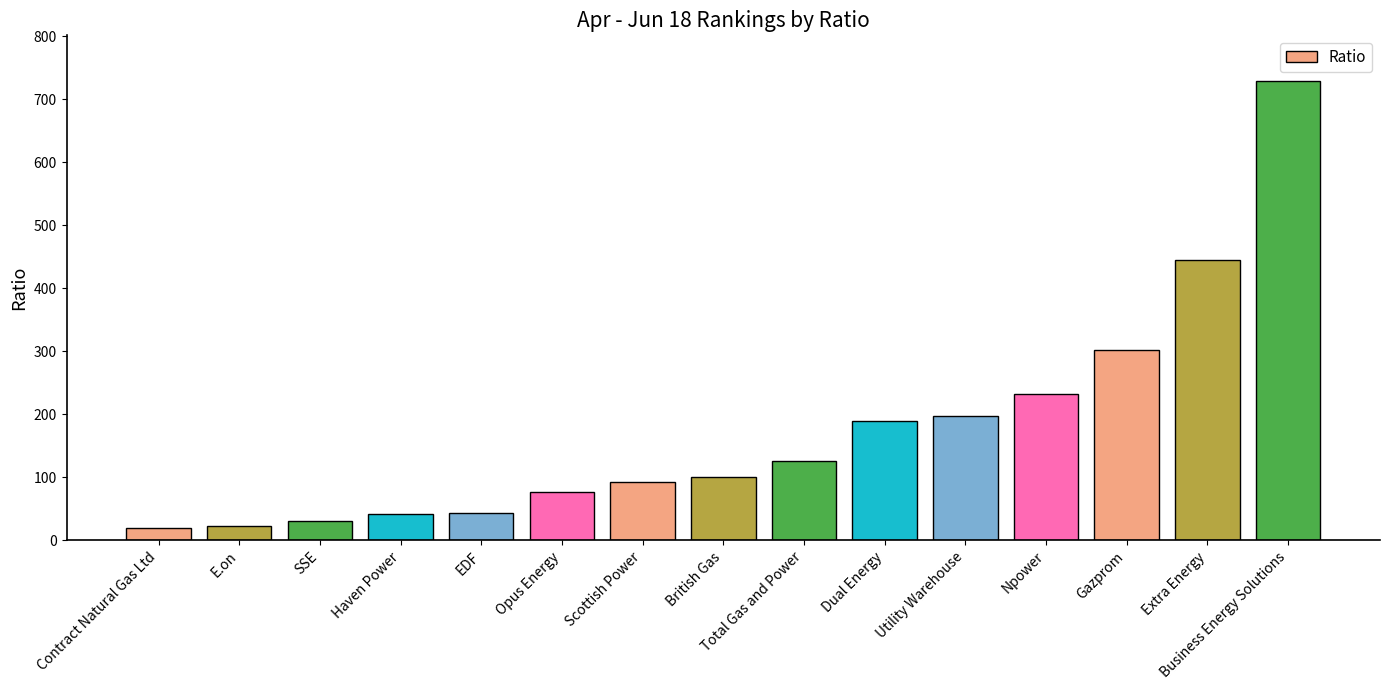

At which label does the data first exceed 101?

British Gas